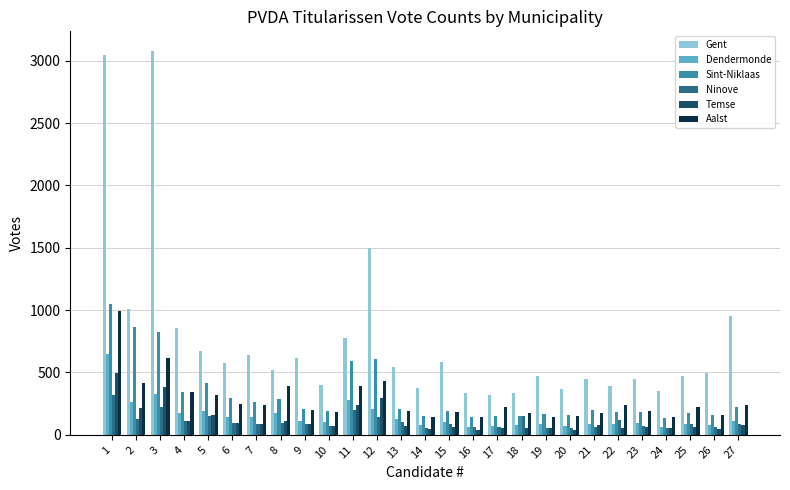

At which label is Gent closest to 1701?

12